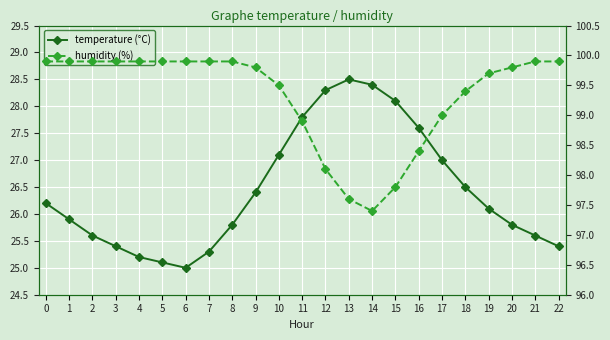

Which series has the largest range (max minus min)?

temperature (°C)